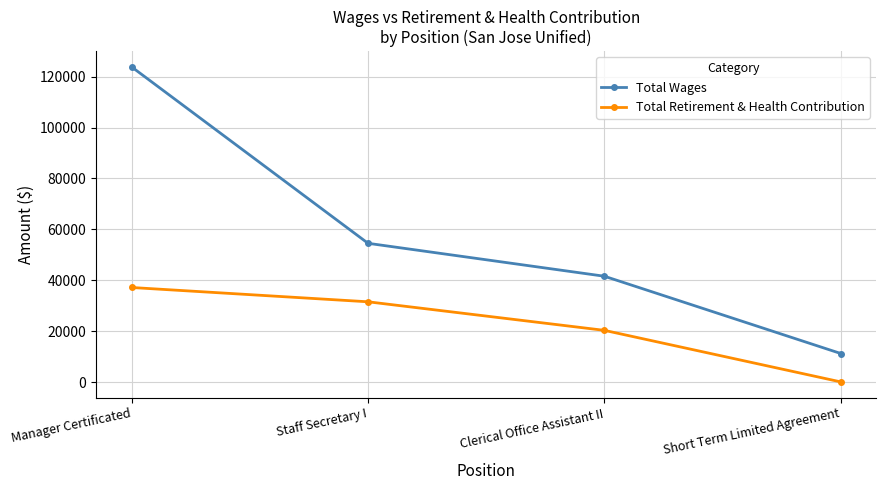

What are all the series names shown in the legend?

Total Wages, Total Retirement & Health Contribution